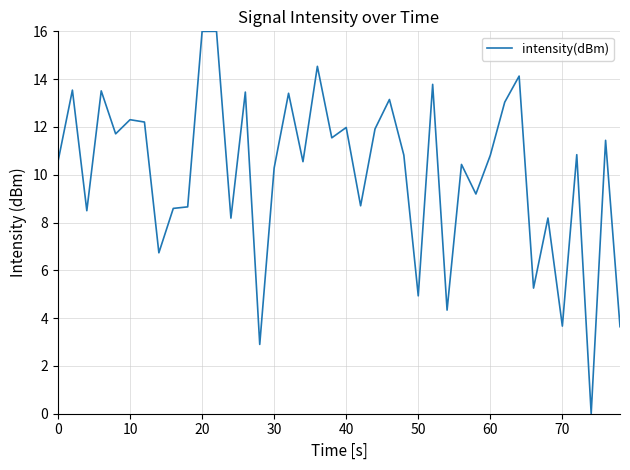

What is the difference between the maximum and minimum values?

16.0